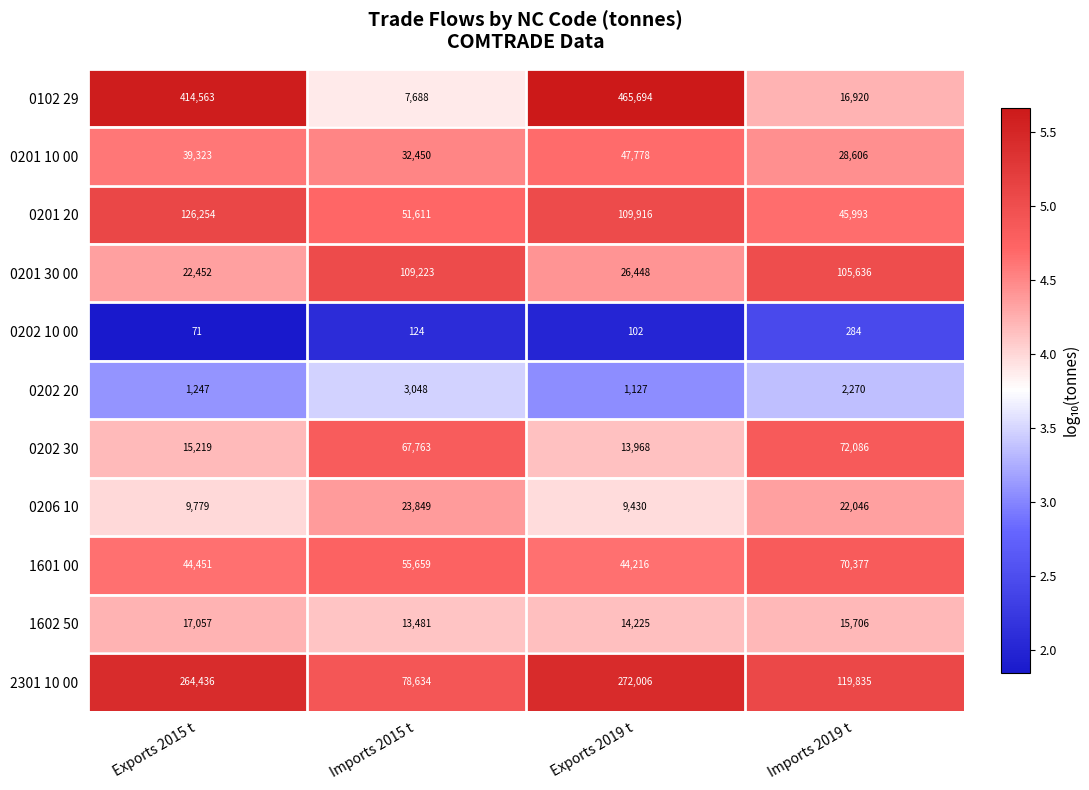

Is the value of 0102 29 at Imports 2015 t greater than the value of 0202 30 at Imports 2019 t?

No